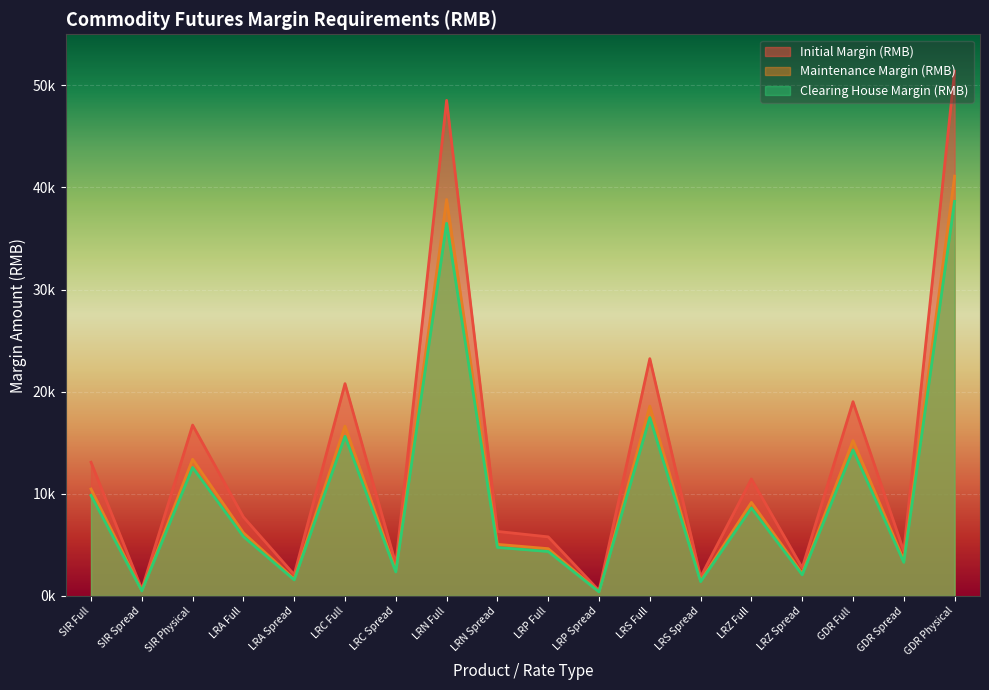

True or false: Initial Margin (RMB) and Clearing House Margin (RMB) cross at least once.

False